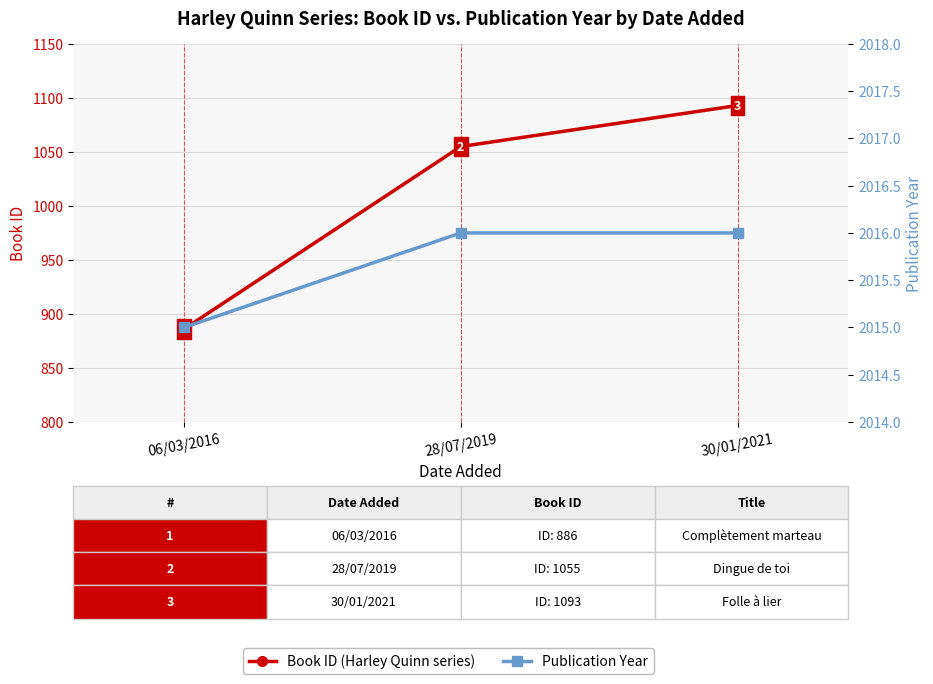

Which category has the lowest value in the Book ID series?

06/03/2016